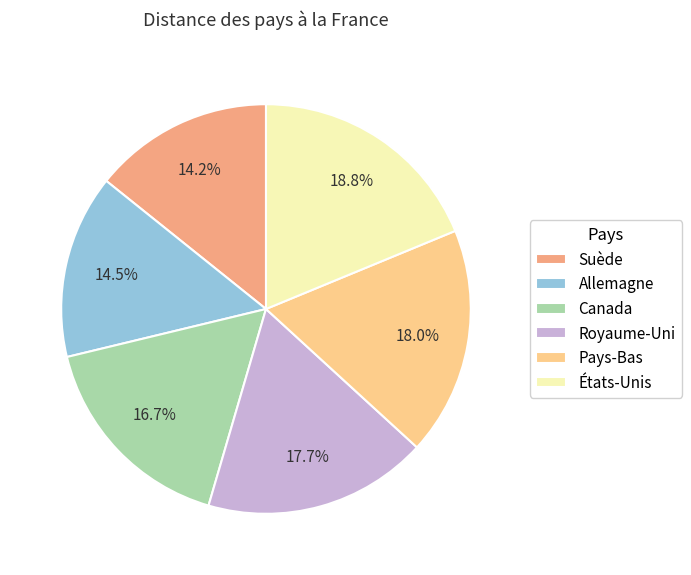

Is the sum of Suède and Royaume-Uni greater than half?

No